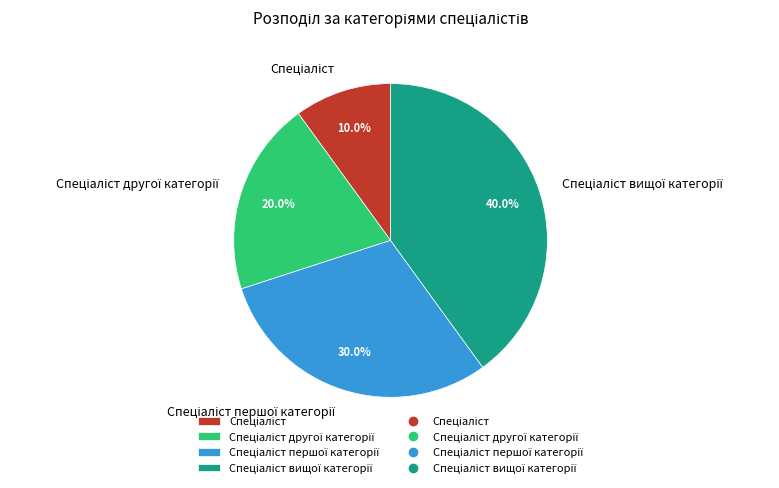

Is there any slice that represents more than half of the pie?

No